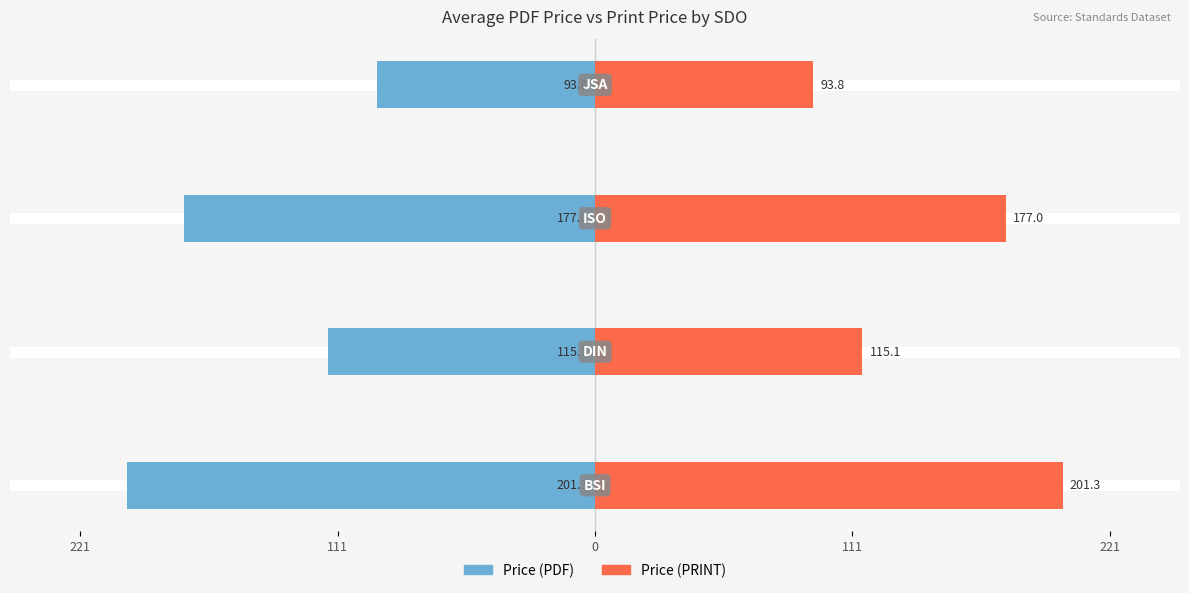

Are the bars horizontal?

Yes